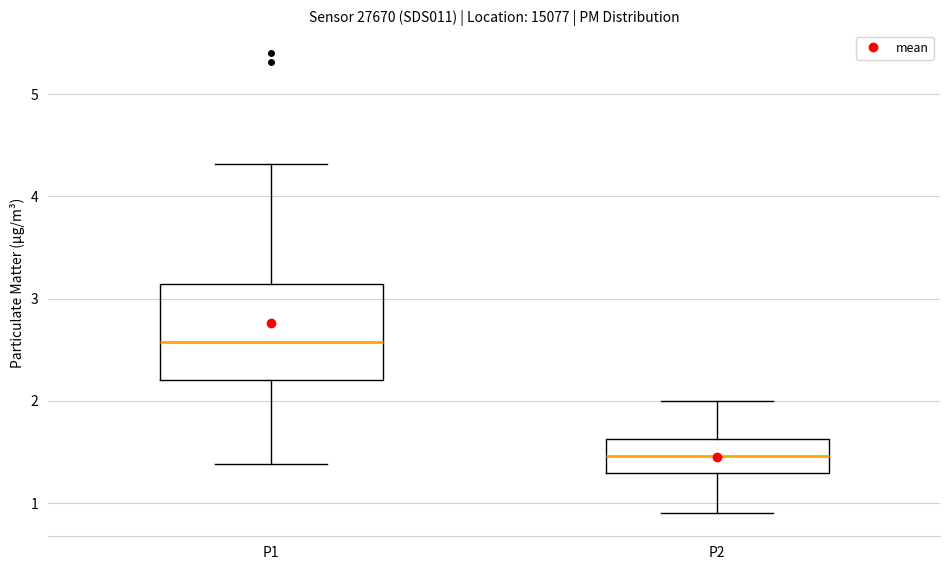

Which box is the tallest, from its lower edge to its upper edge?

P1